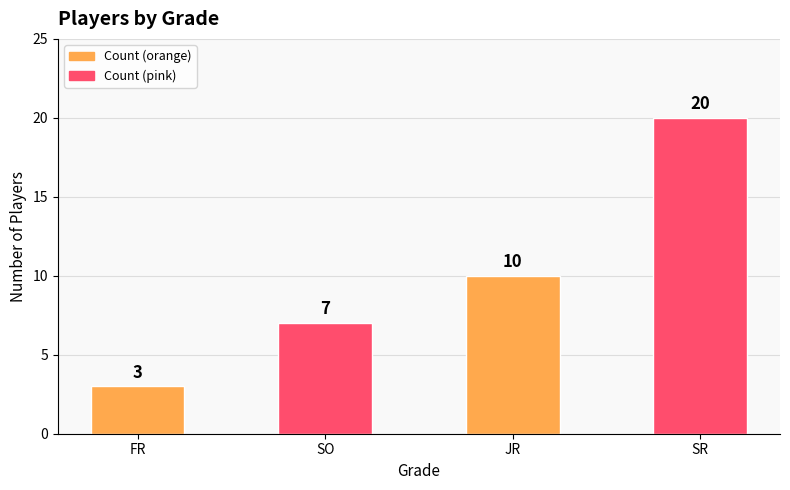

What is the minimum value shown in the chart?

3